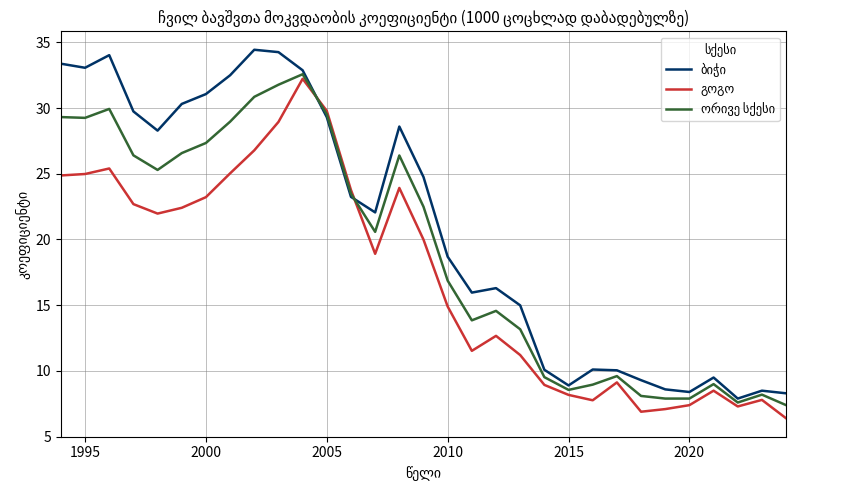

What is the minimum value shown in the chart?

6.4